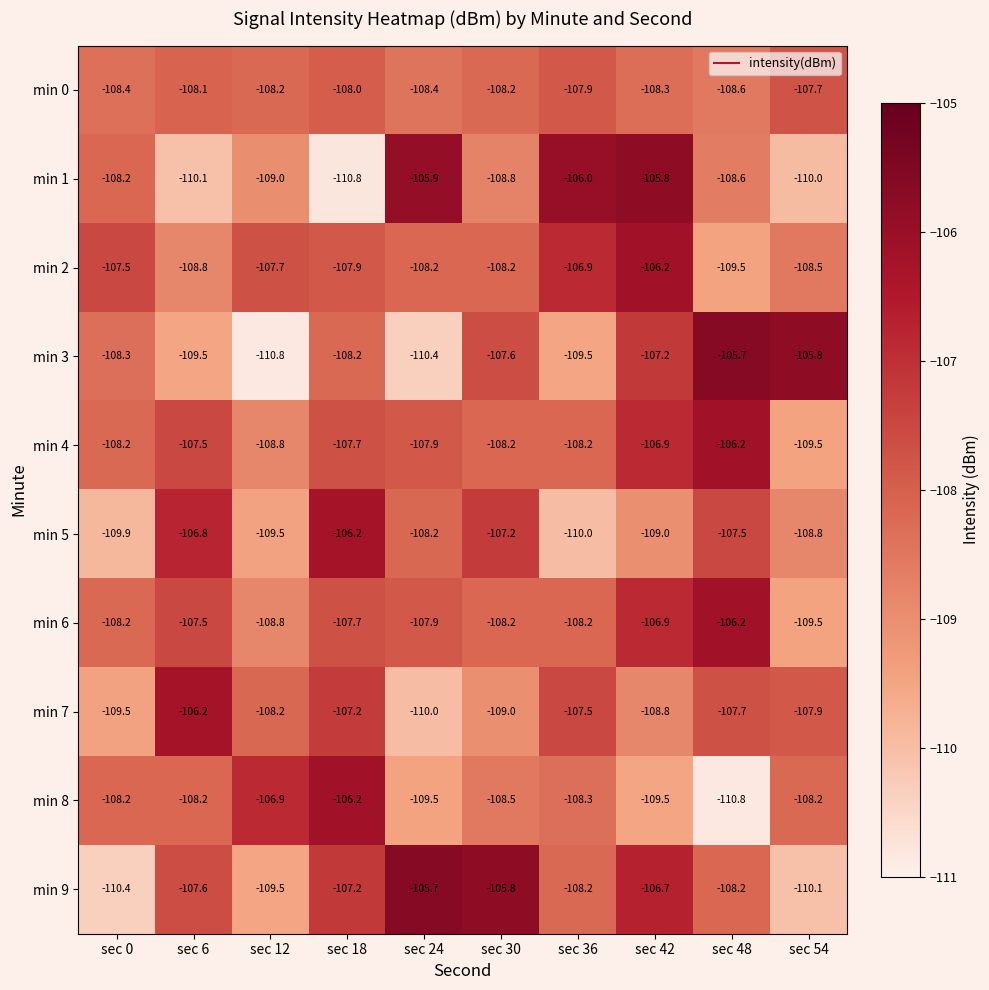

What is the sum of the min 9 values at sec 54 and sec 48?

-218.3